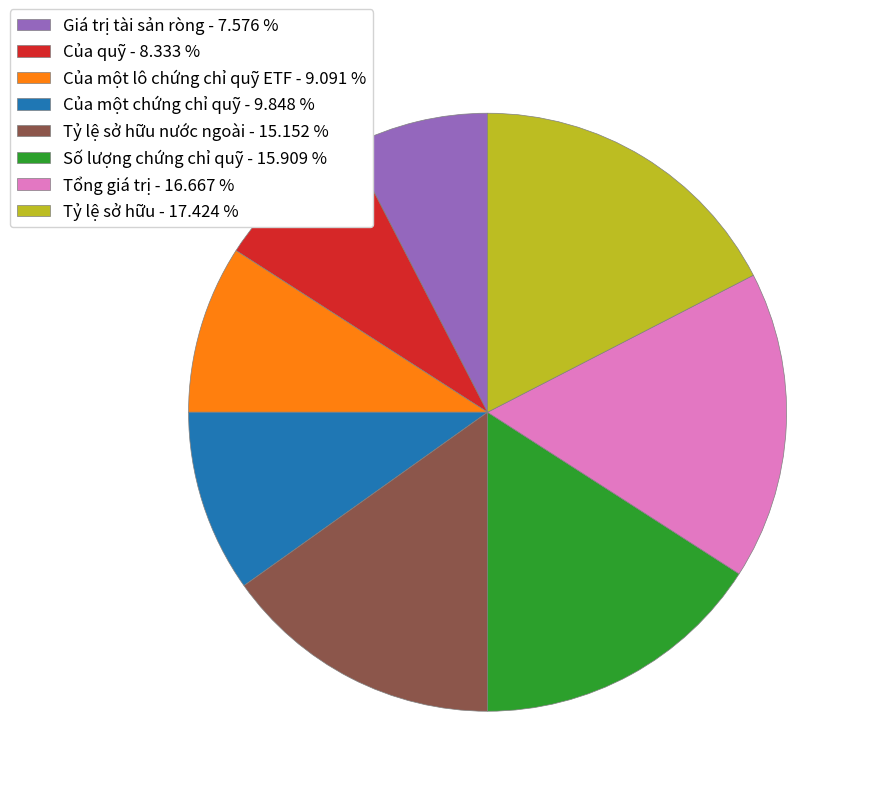

Which slice is the smallest?

Giá trị tài sản ròng - 7.576 %